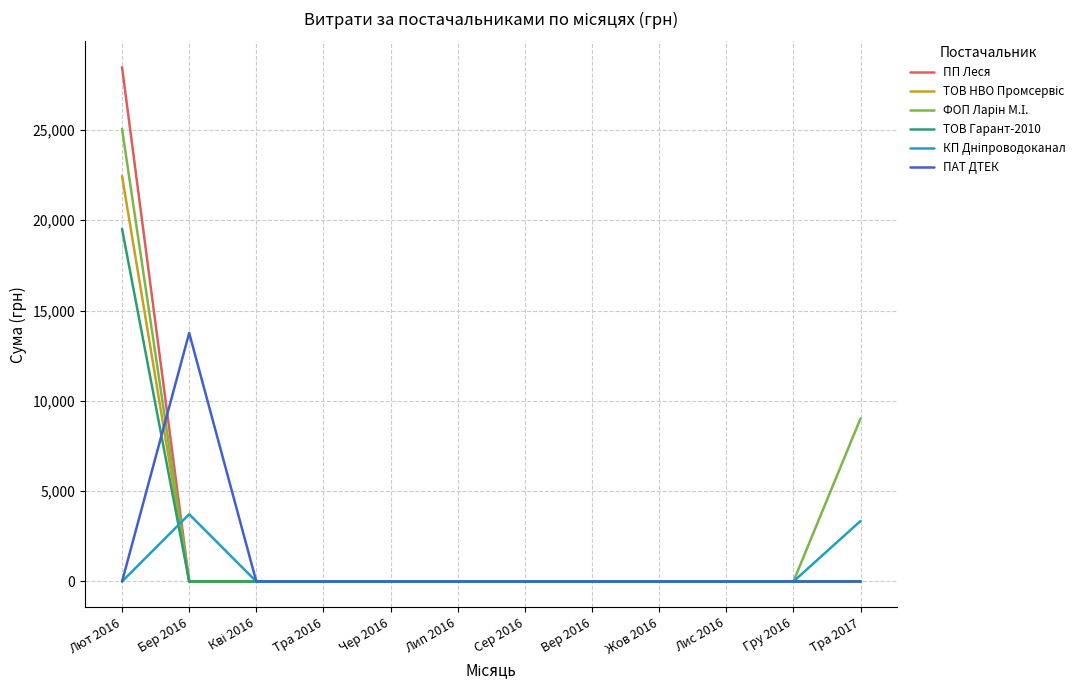

At which category is the sum across all series the highest?

Лют 2016